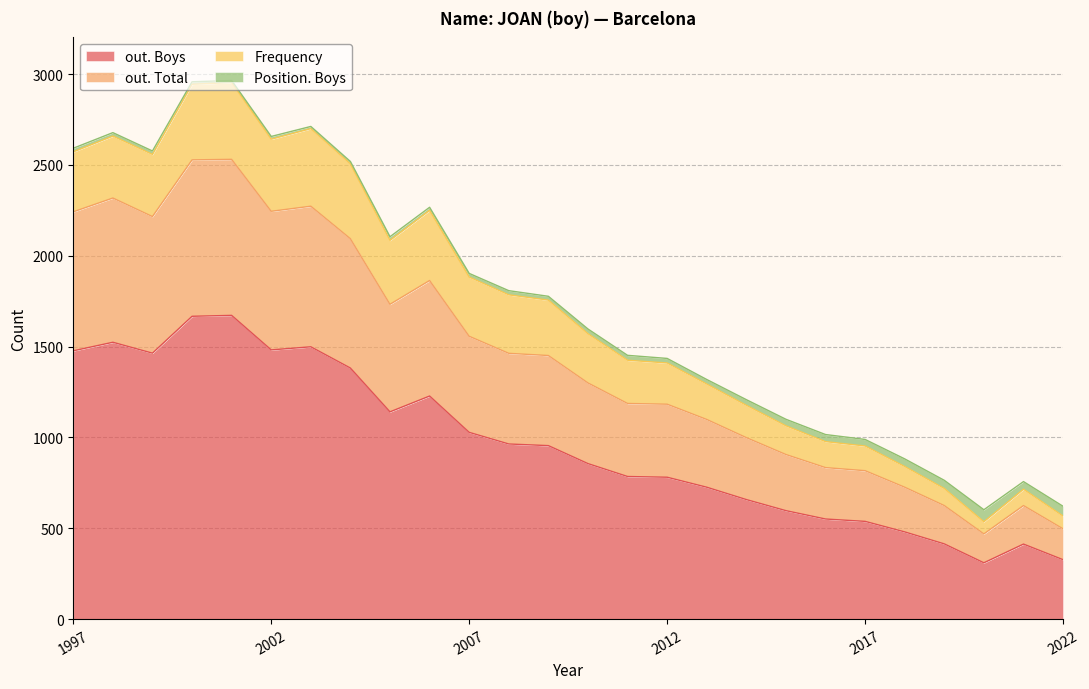

Rank the categories by Frequency value from lowest to highest.

2020, 2022, 2021, 2019, 2018, 2017, 2016, 2015, 2014, 2013, 2012, 2011, 2010, 2009, 2008, 2007, 1997, 1998, 1999, 2005, 2006, 2002, 2004, 2000, 2001, 2003